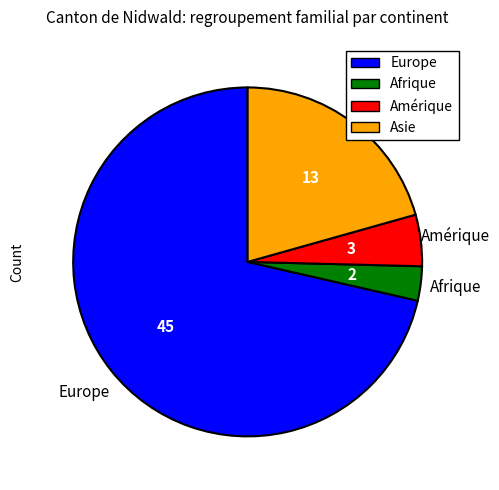

Does any single category account for the majority?

Yes